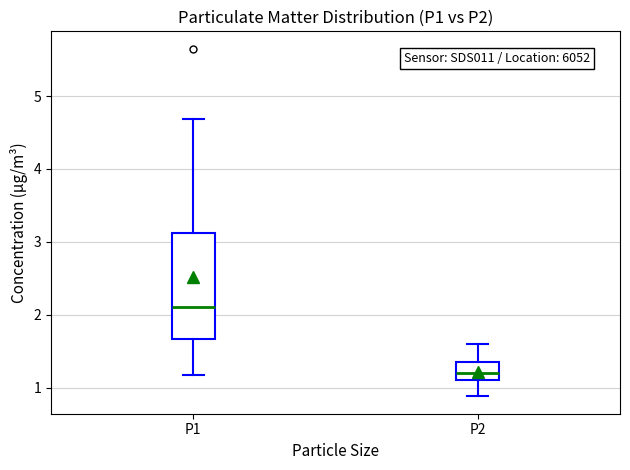

Which box's median line is the lowest?

P2